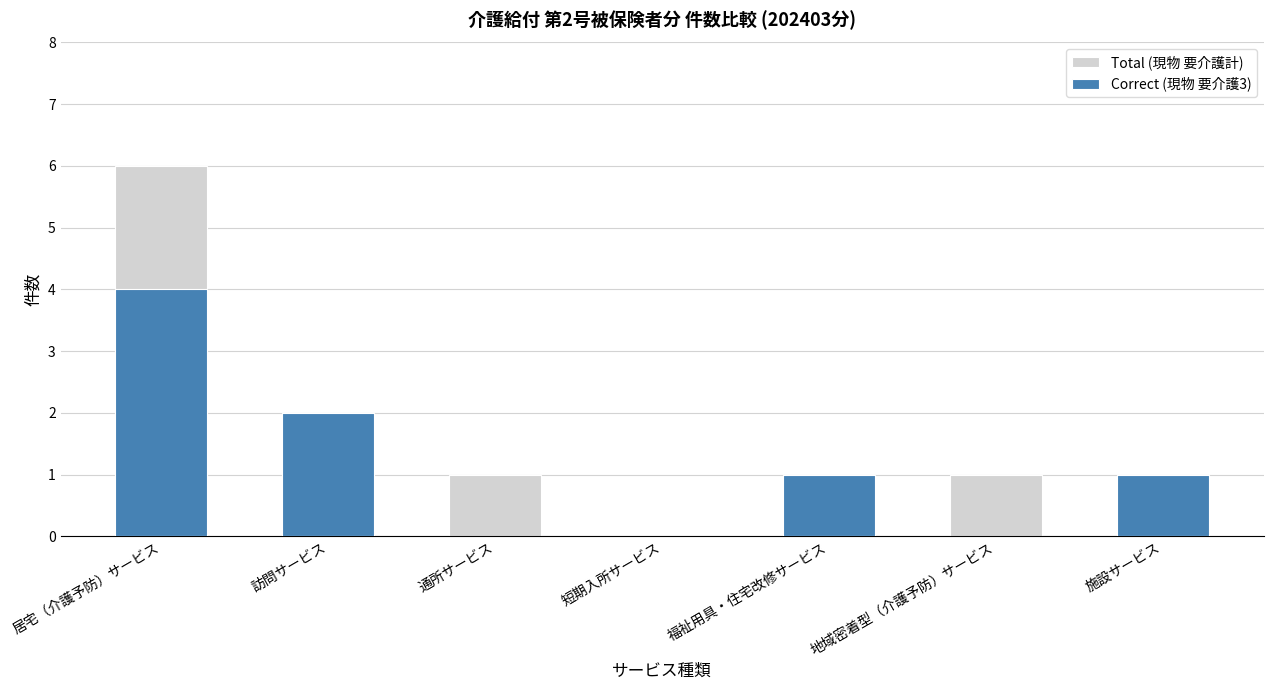

Is it true that Correct (現物 要介護3) equals 0 at 通所サービス?

True